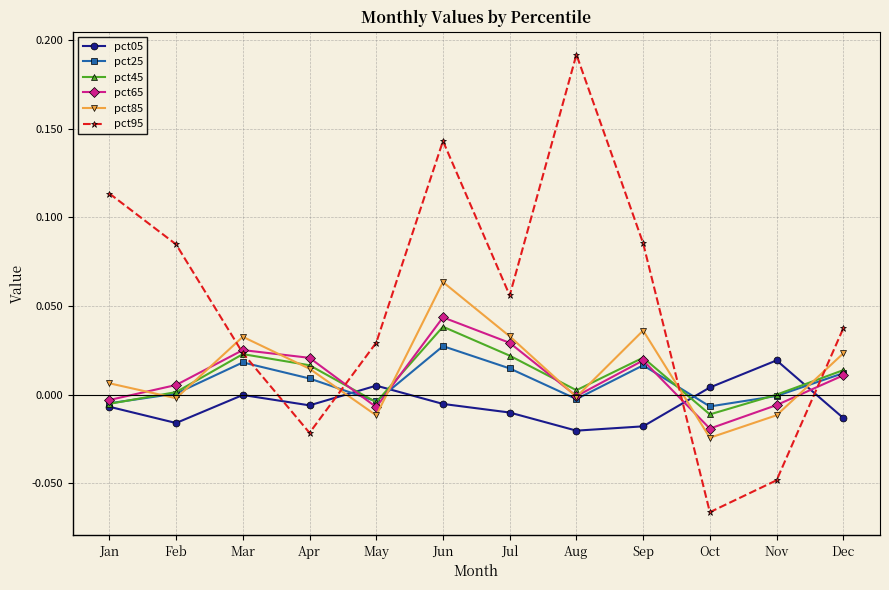

At which category does pct65 reach its first local valley?

May